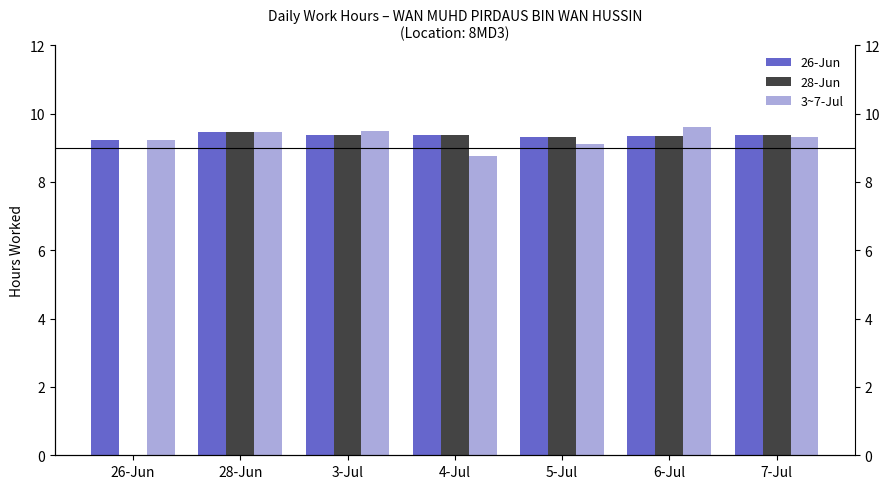

What is the label of the 3rd bar from the left?

3-Jul